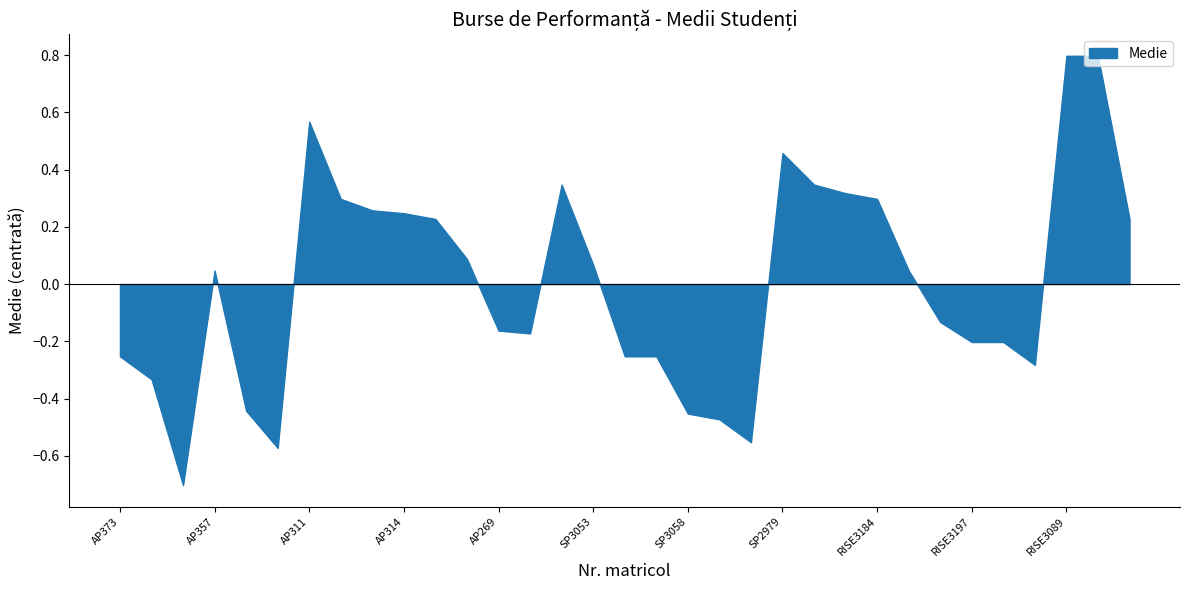

Where does the data first go above 0?

AP357